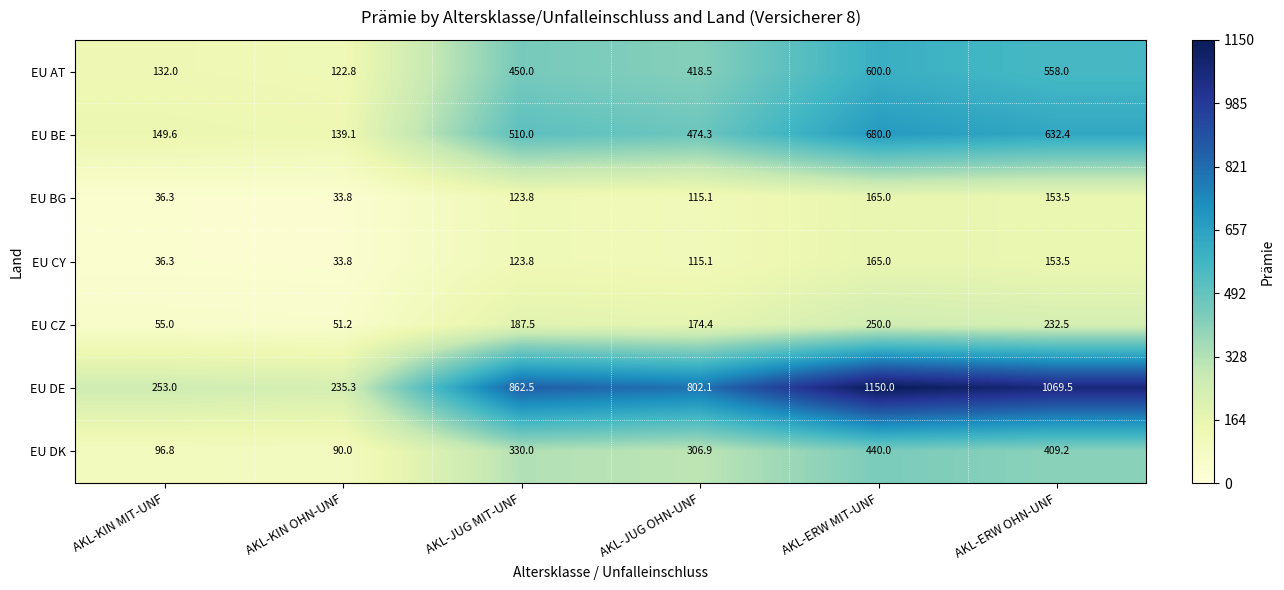

Rank the categories by EU BE value from lowest to highest.

AKL-KIN OHN-UNF, AKL-KIN MIT-UNF, AKL-JUG OHN-UNF, AKL-JUG MIT-UNF, AKL-ERW OHN-UNF, AKL-ERW MIT-UNF